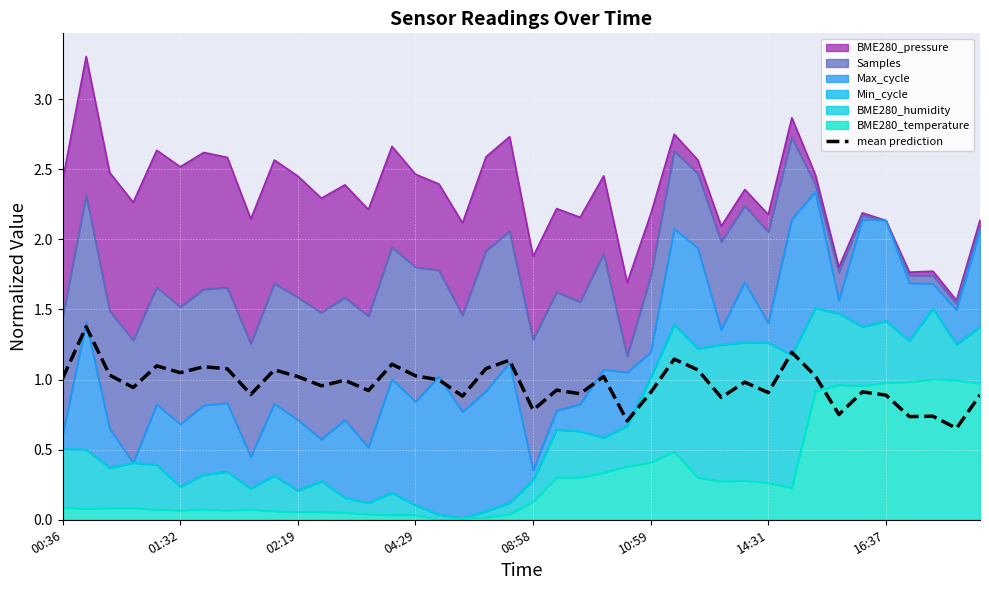

Where is the data nearest to the value 1?

16